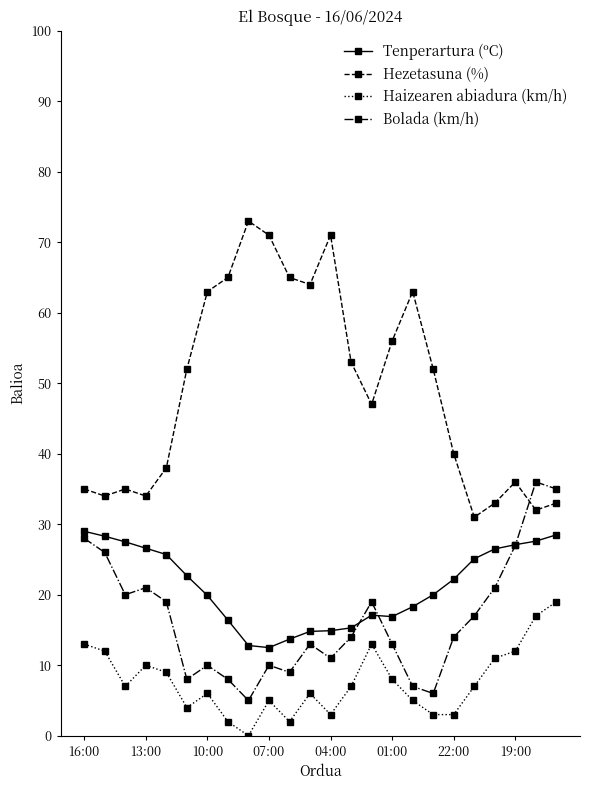

Which series has the largest total across all categories?

Hezetasuna (%)